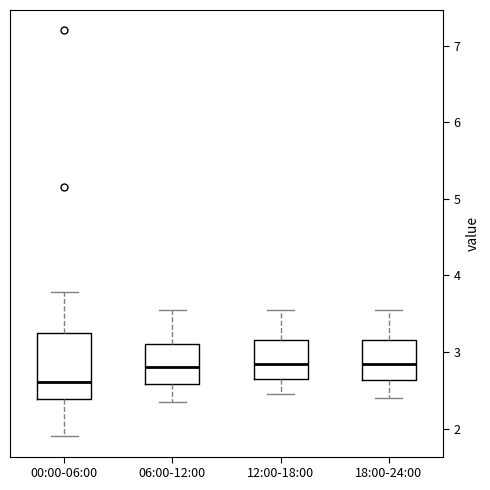

Reading left to right, read every box against the y-axis: the position of its median line, the range the box covers, and the ends of its whiskers. The values are not printed on the chart, so give them approximately, as read against the axis.

00:00-06:00: median 2.6, box 2.4 to 3.3, whiskers 1.9 to 3.8
06:00-12:00: median 2.8, box 2.6 to 3.1, whiskers 2.4 to 3.6
12:00-18:00: median 2.9, box 2.7 to 3.2, whiskers 2.5 to 3.6
18:00-24:00: median 2.9, box 2.6 to 3.2, whiskers 2.4 to 3.6